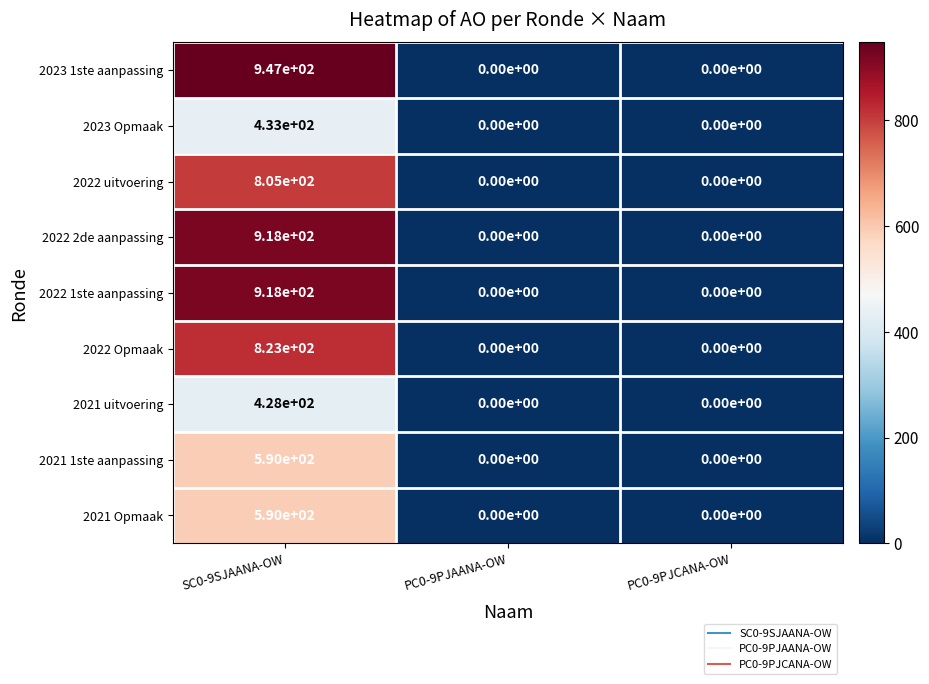

Reading left to right, list all the values displayed in this chart.

2023 1ste aanpassing: SC0-9SJAANA-OW=947	PC0-9PJAANA-OW=0	PC0-9PJCANA-OW=0
2023 Opmaak: SC0-9SJAANA-OW=433	PC0-9PJAANA-OW=0	PC0-9PJCANA-OW=0
2022 uitvoering: SC0-9SJAANA-OW=805	PC0-9PJAANA-OW=0	PC0-9PJCANA-OW=0
2022 2de aanpassing: SC0-9SJAANA-OW=918	PC0-9PJAANA-OW=0	PC0-9PJCANA-OW=0
2022 1ste aanpassing: SC0-9SJAANA-OW=918	PC0-9PJAANA-OW=0	PC0-9PJCANA-OW=0
2022 Opmaak: SC0-9SJAANA-OW=823	PC0-9PJAANA-OW=0	PC0-9PJCANA-OW=0
2021 uitvoering: SC0-9SJAANA-OW=428	PC0-9PJAANA-OW=0	PC0-9PJCANA-OW=0
2021 1ste aanpassing: SC0-9SJAANA-OW=590	PC0-9PJAANA-OW=0	PC0-9PJCANA-OW=0
2021 Opmaak: SC0-9SJAANA-OW=590	PC0-9PJAANA-OW=0	PC0-9PJCANA-OW=0